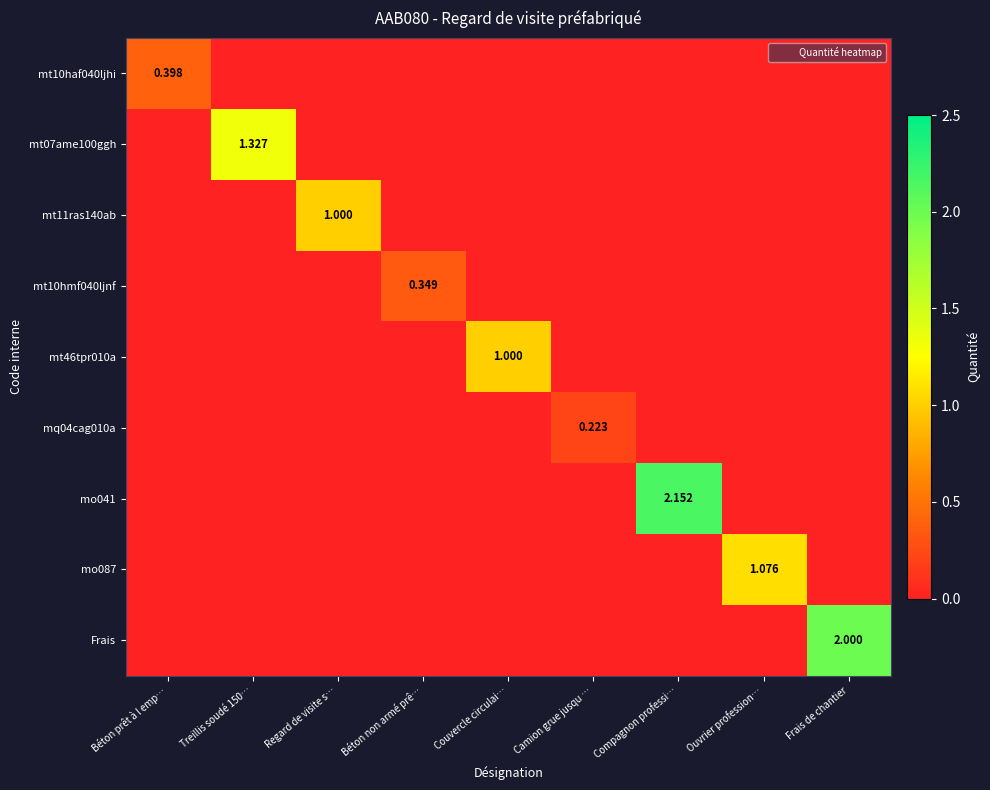

Is the value of mt10hmf040ljnf at Couvercle circulai… greater than the value of mt10haf040ljhi at Frais de chantier?

No